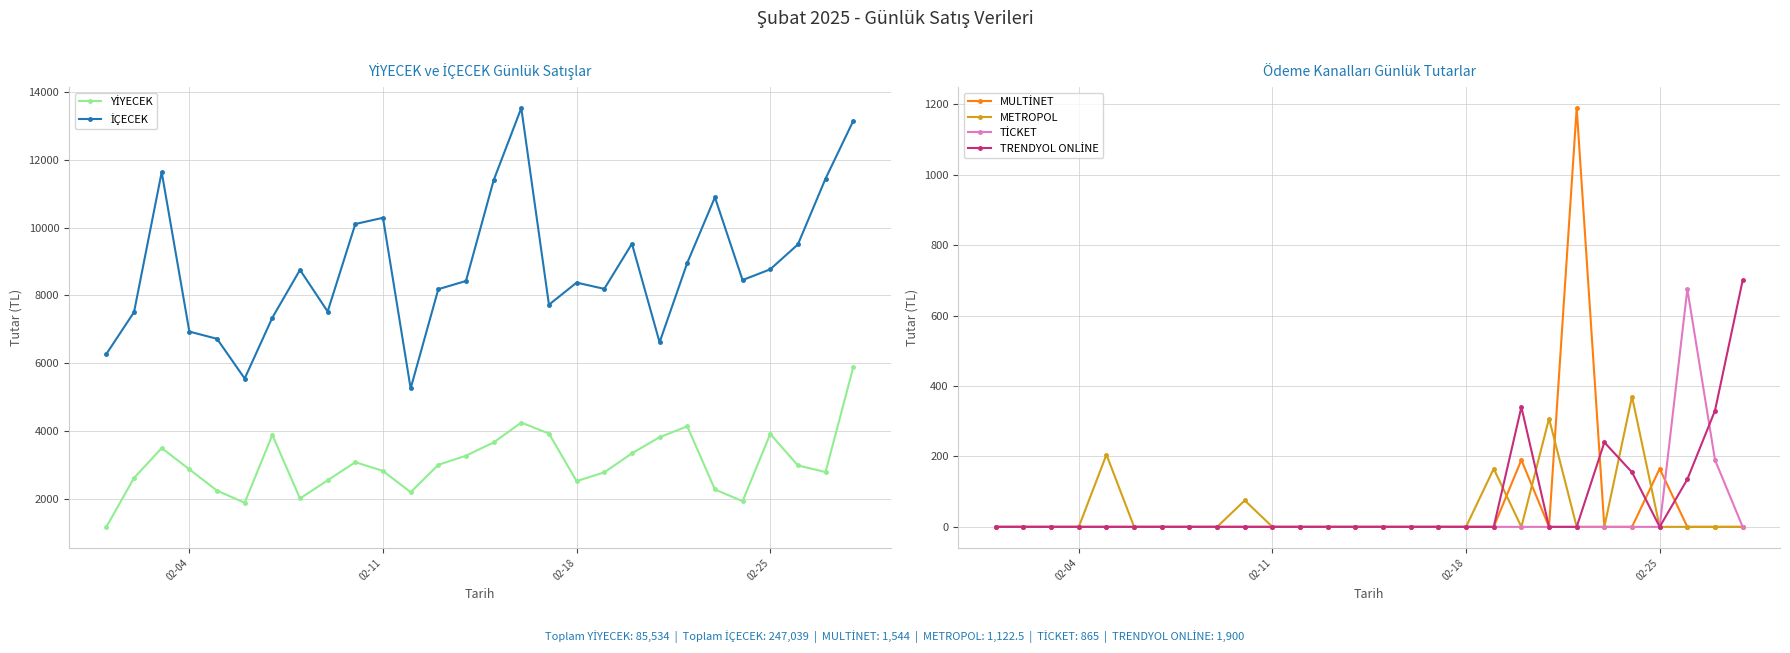

How many intersections are there between METROPOL and MULTİNET?

4